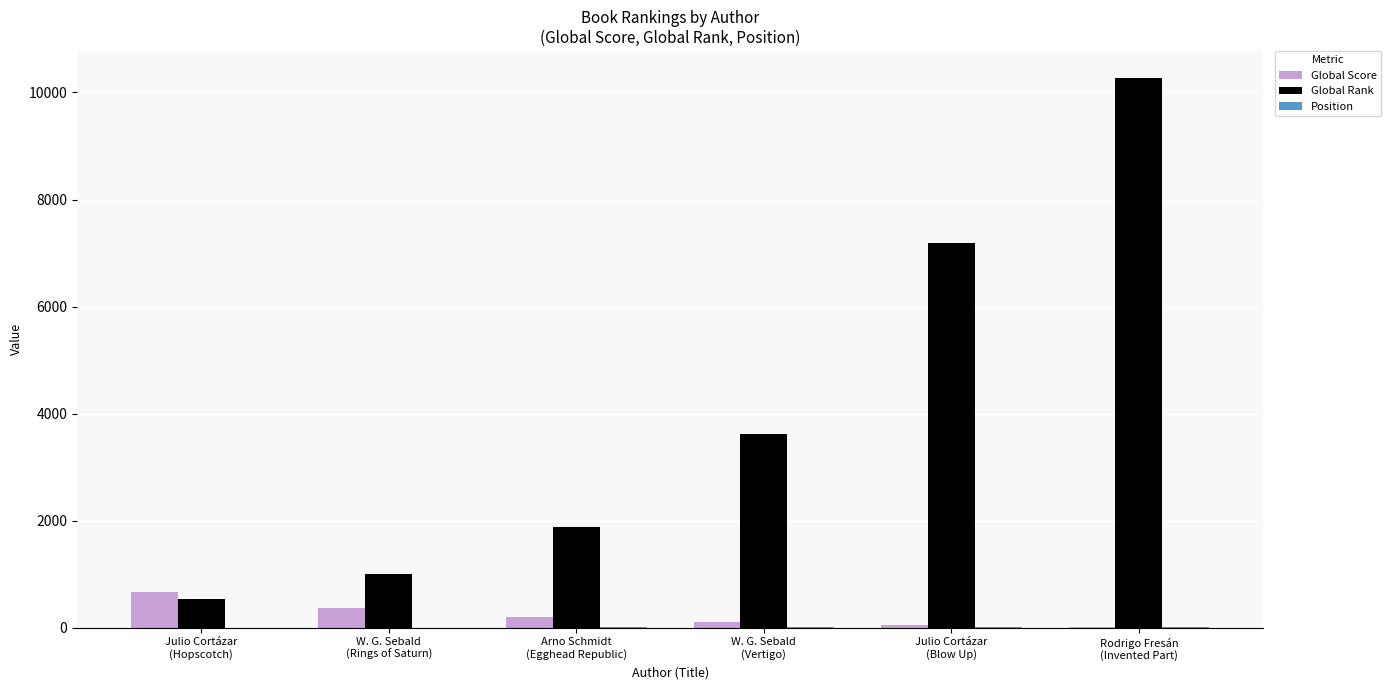

What is the average value of the Global Rank series?

4084